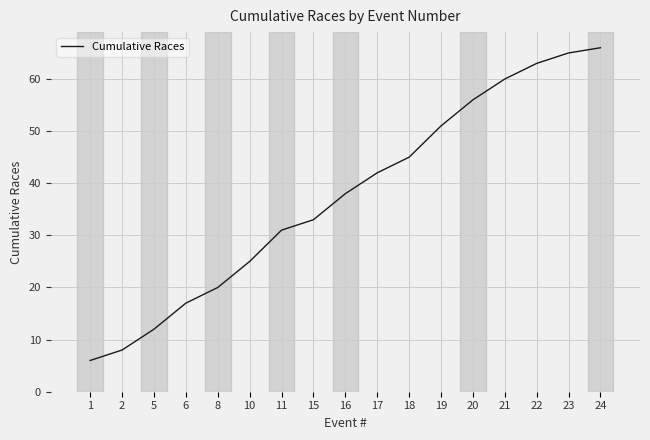

The value at 18 is 45. True or false?

True